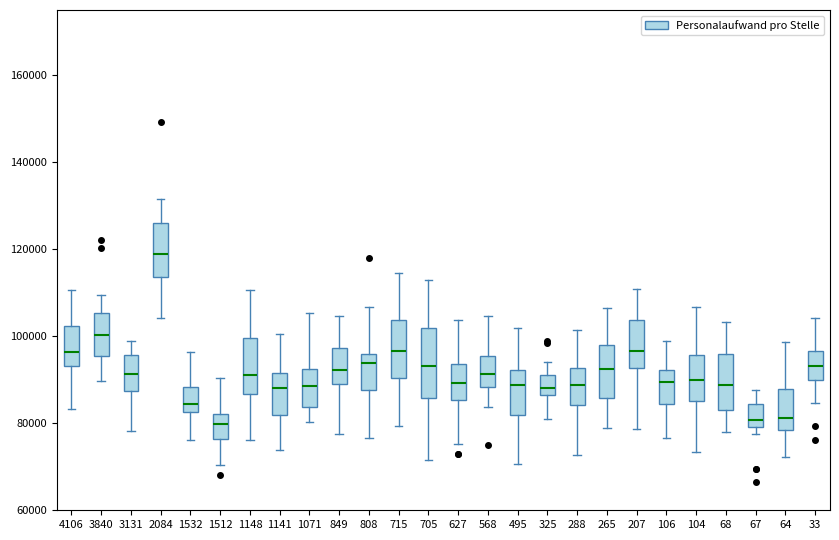

Comparing the boxes themselves (not the whiskers), which one is the tallest?

705